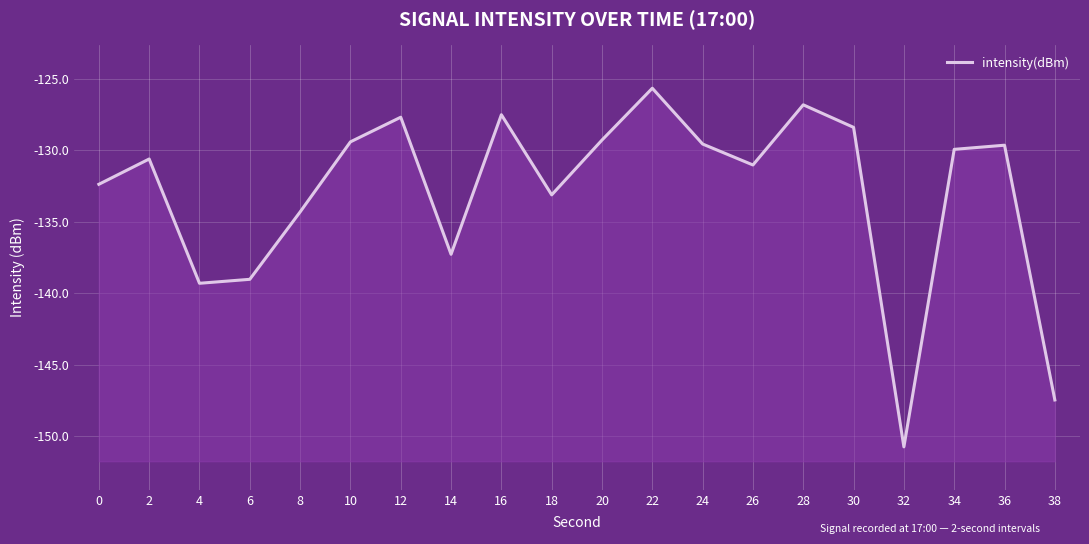

True or false: the data shows -221.9 at 28.

False